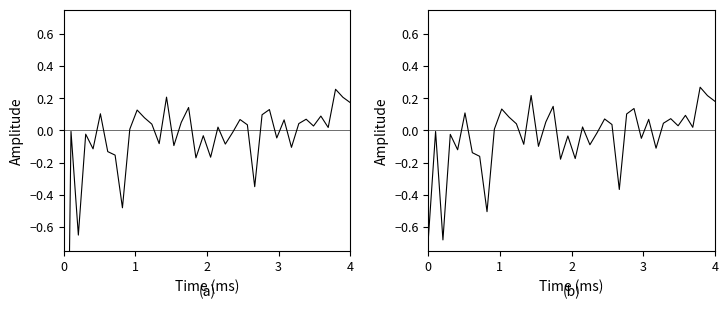

The chart shows a value of -0.0 at 3. True or false?

False